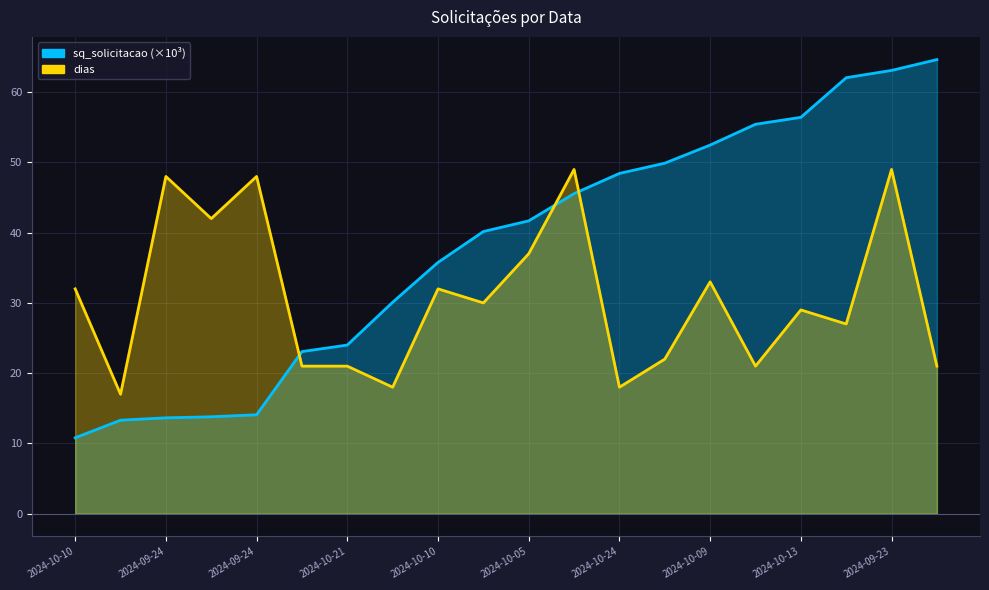

True or false: dias and sq_solicitacao cross at least once.

True